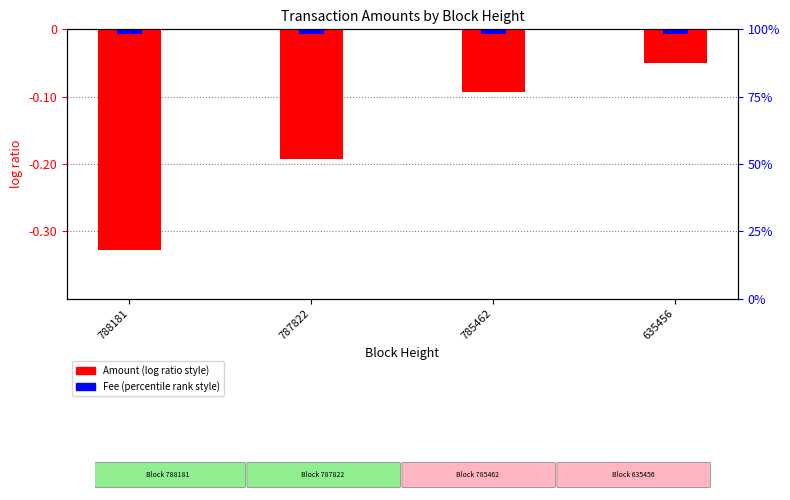

Is it true that Fee equals -0.0 at 787822?

False